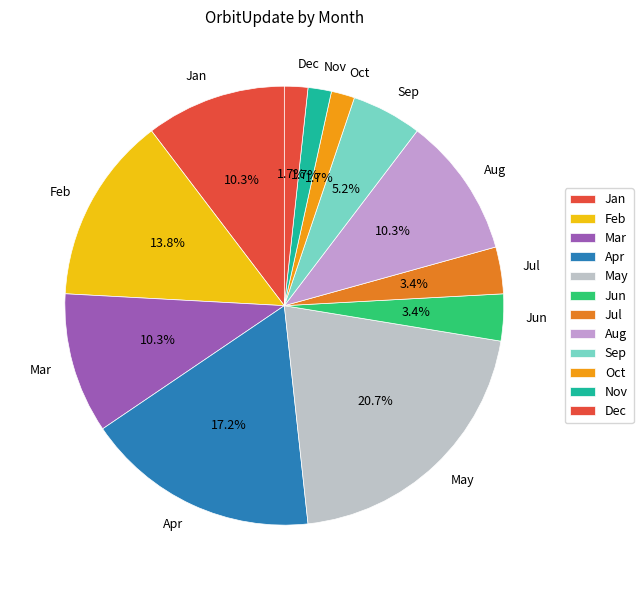

Which has a higher value, Oct or May?

May